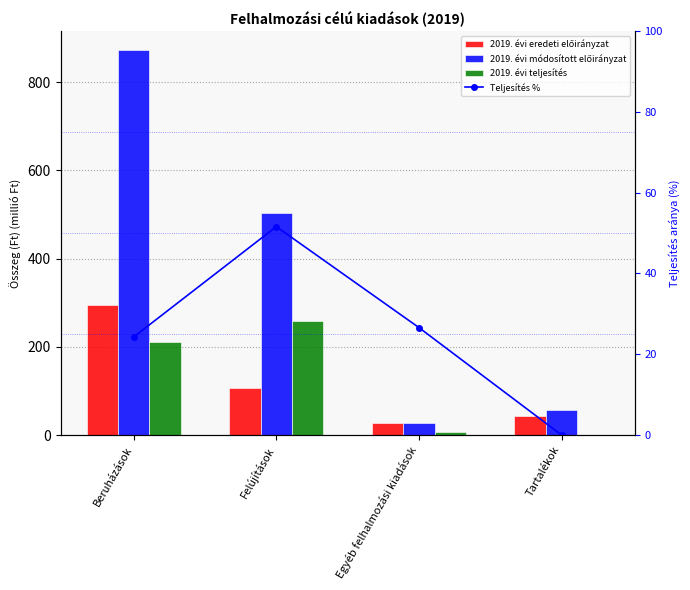

What position from the right is Egyéb felhalmozási kiadások?

2